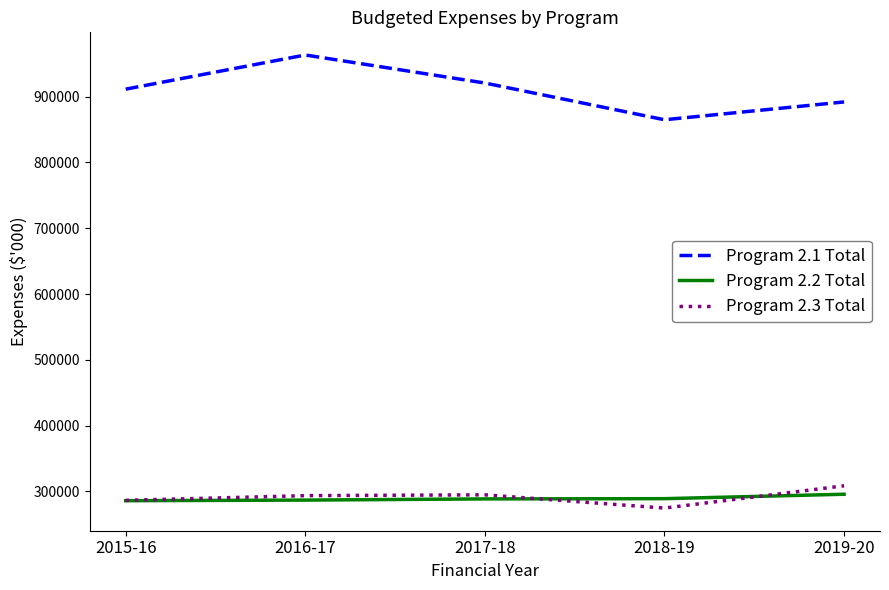

Which series has the largest total across all categories?

Program 2.1 Total